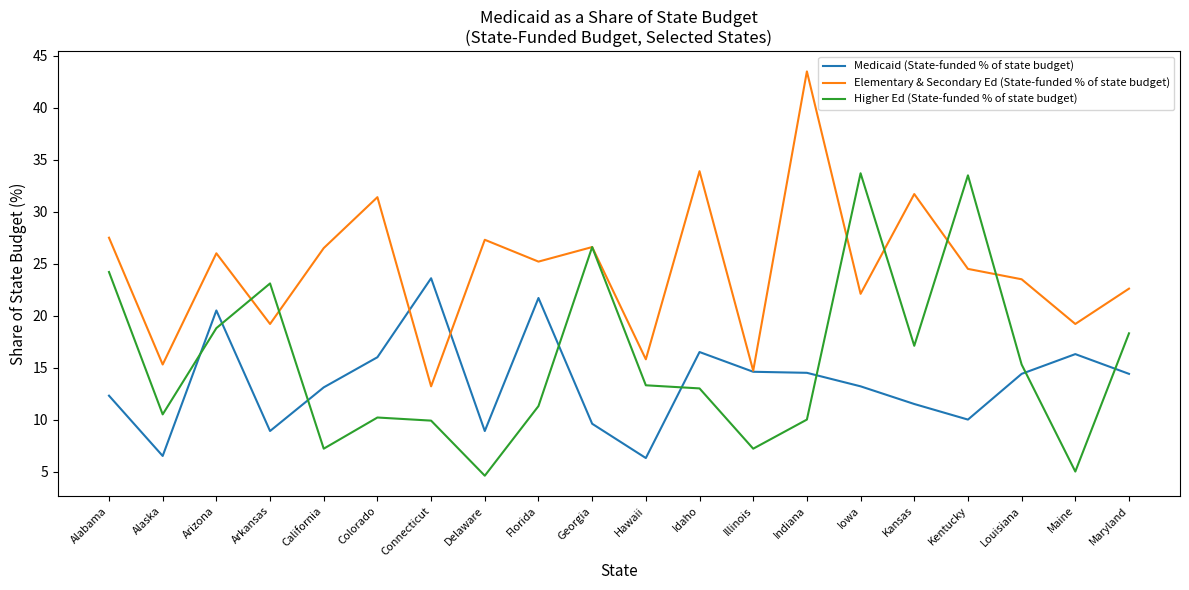

Which series has the largest total across all categories?

Elementary & Secondary Ed (State-funded % of state budget)